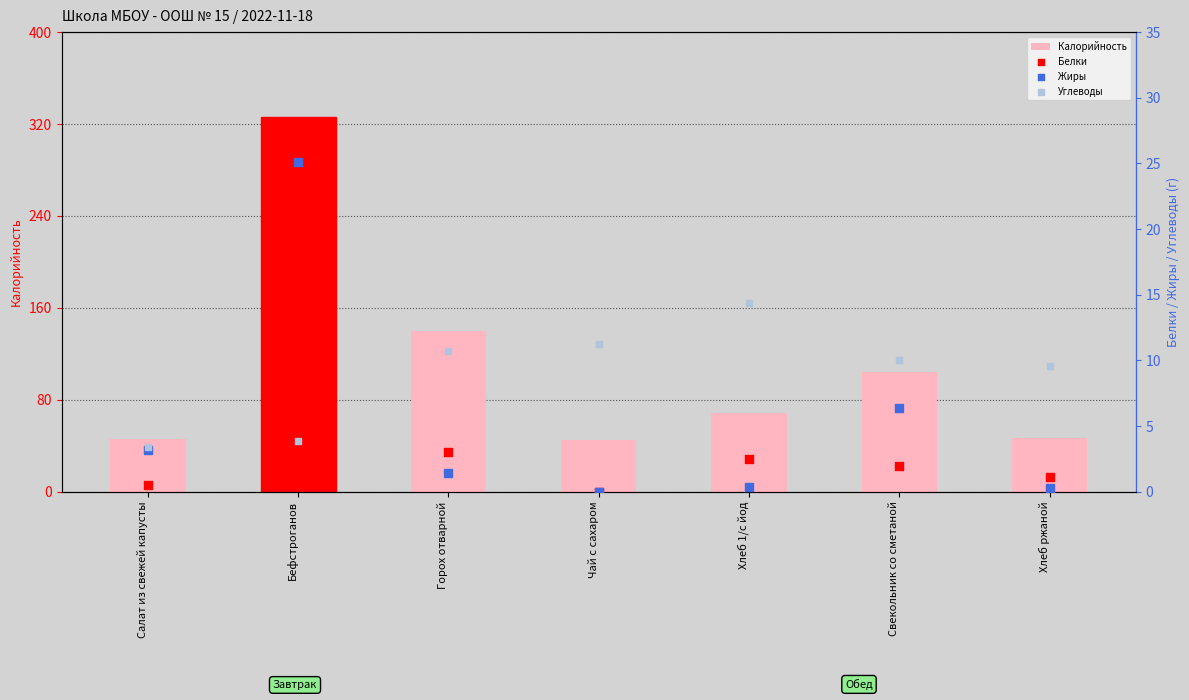

Which series reaches the minimum Y coordinate?

Белки